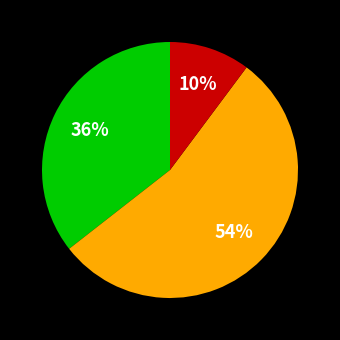

Is there a majority slice in this chart?

Yes